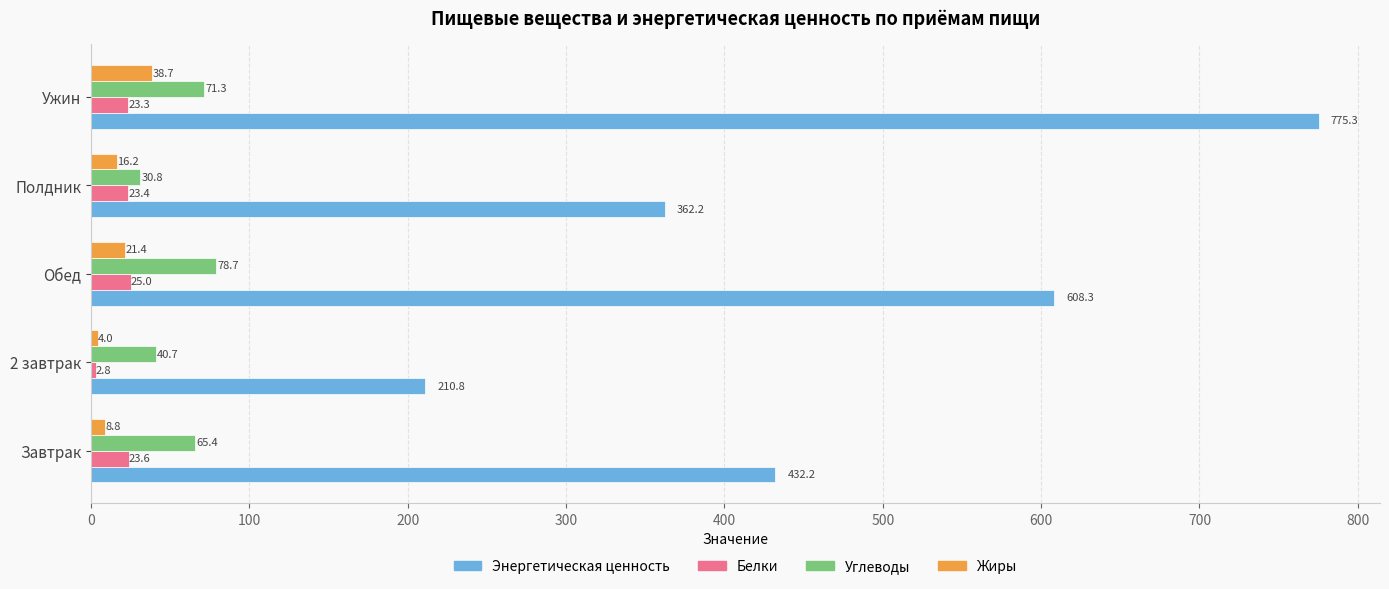

The value of Белки at Ужин is 23.3. True or false?

True